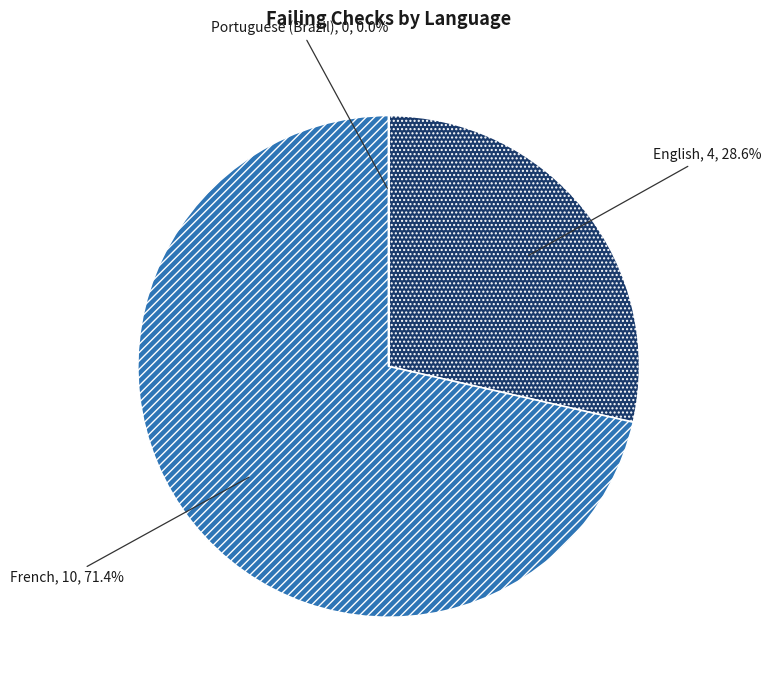

Combined, do French and English account for over 50%?

Yes